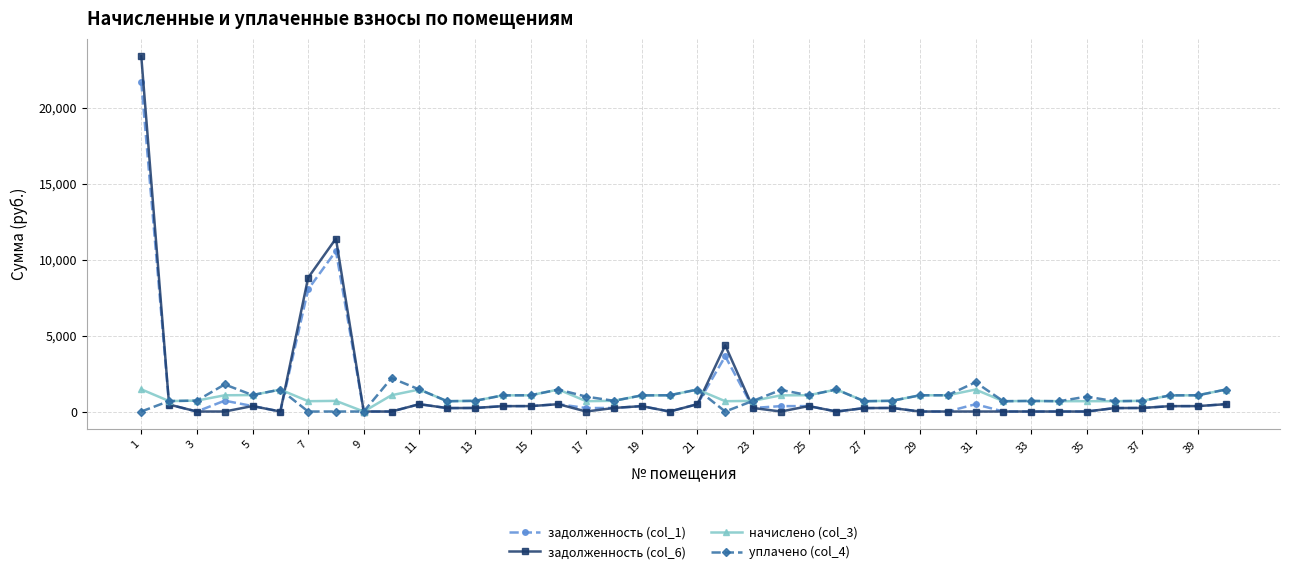

What is the maximum value for уплачено (col_4)?

2200.0